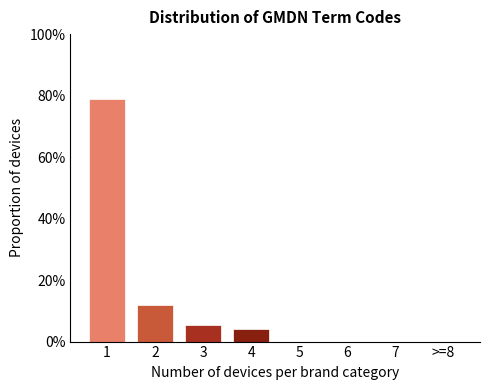

Reading right to left, transcribe all the data shown in this chart.

>=8=0.0	7=0.0	6=0.0	5=0.0	4=3.9	3=5.5	2=11.8	1=78.7